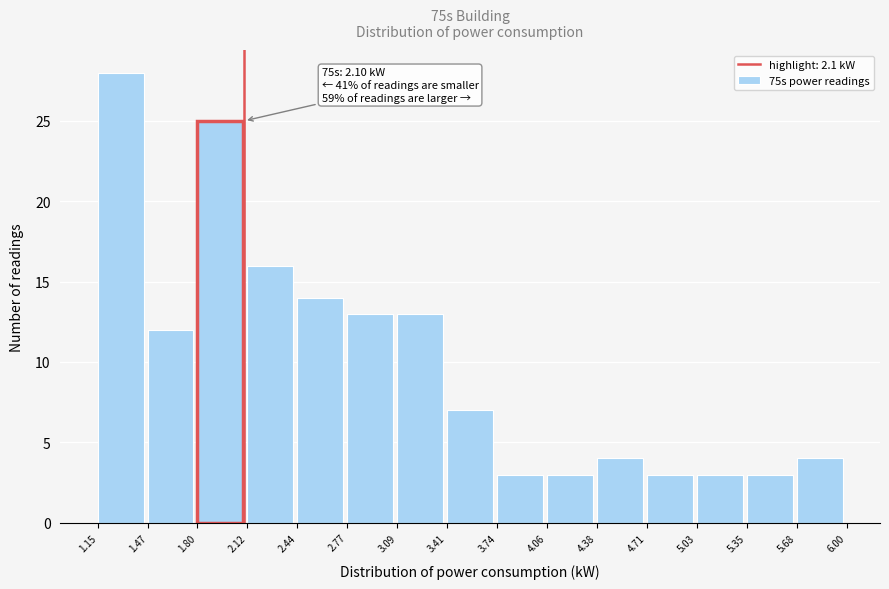

Over which range of the x-axis is the bar tallest?

1.15 to 1.47